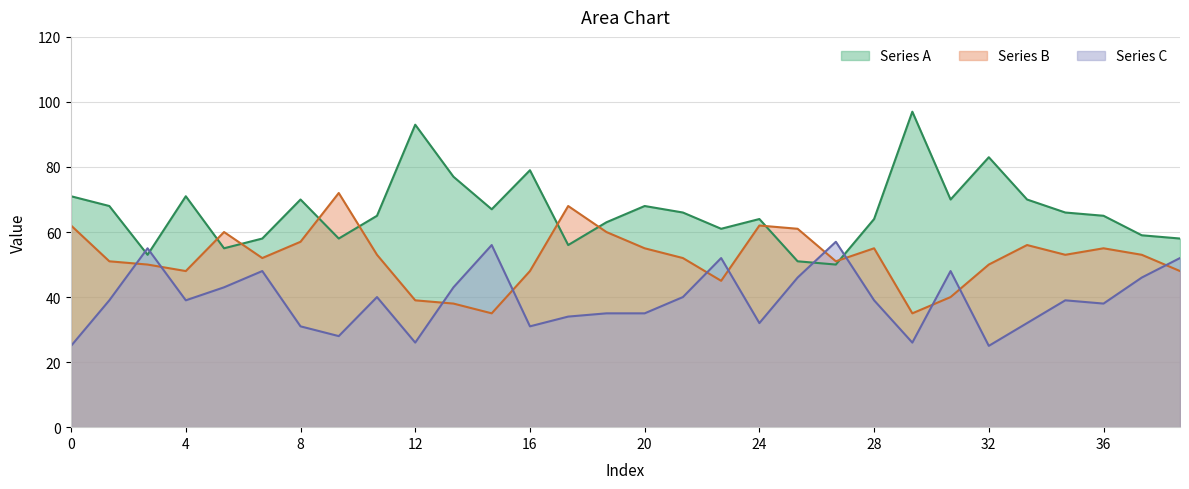

At how many categories does at least one series exceed 55?

29